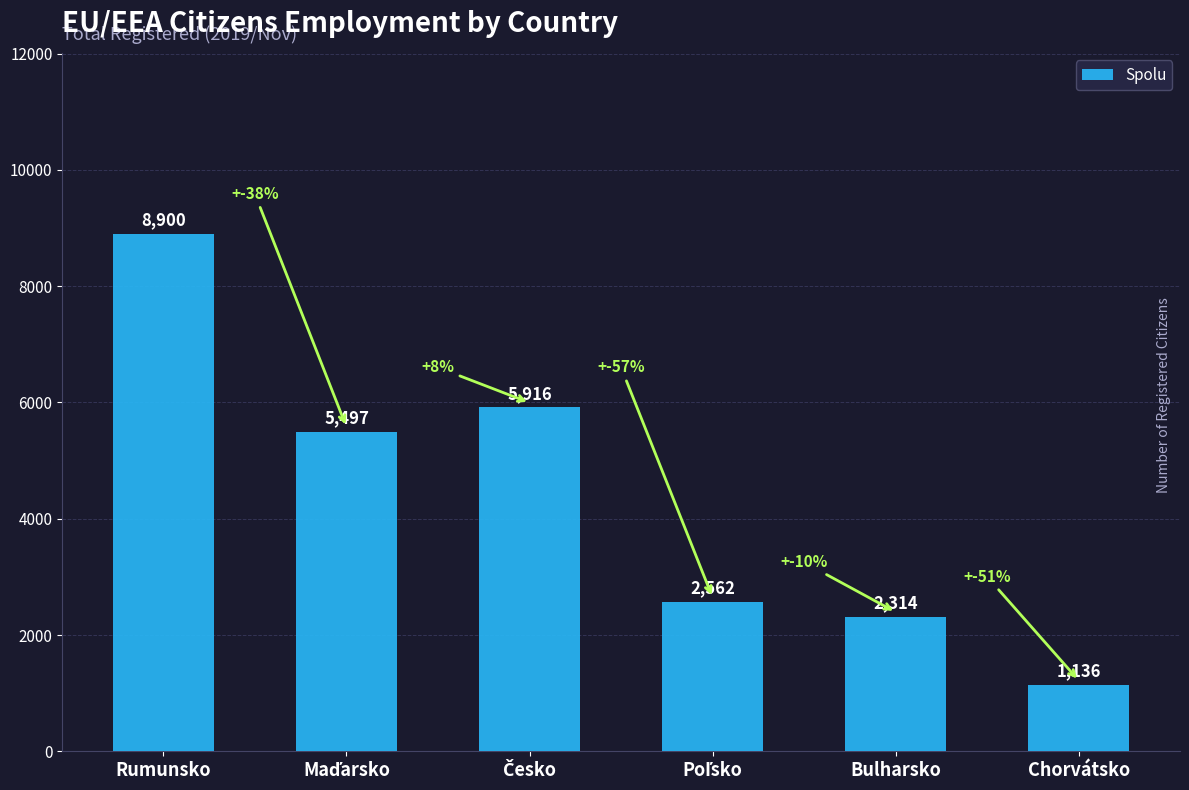

How many values are below 5497?

3